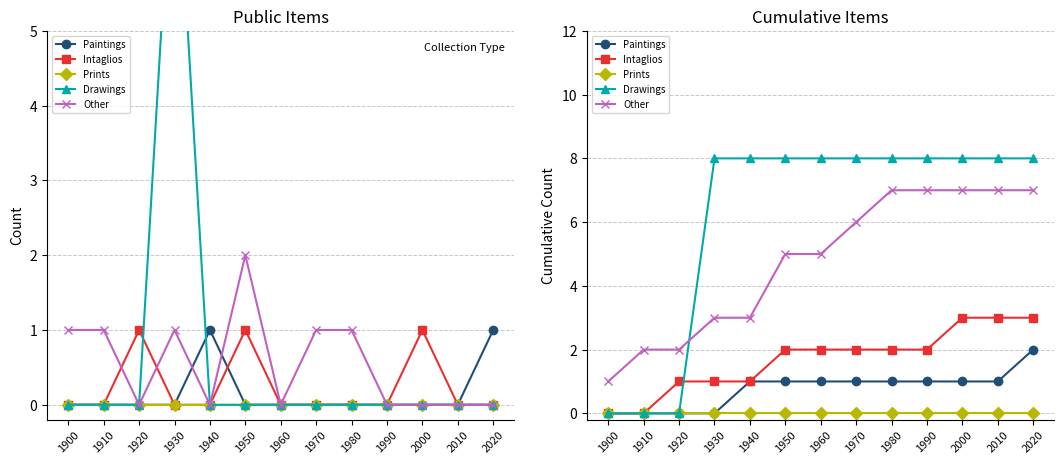

The Prints series shows 0 at 1910. True or false?

True